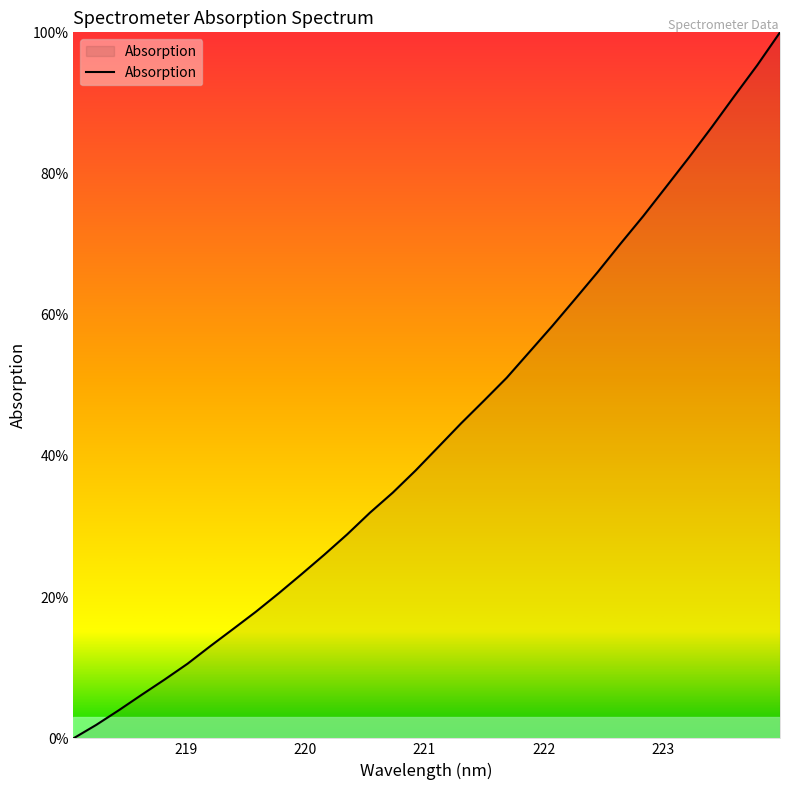

What is the difference between the maximum and minimum values?

100.0